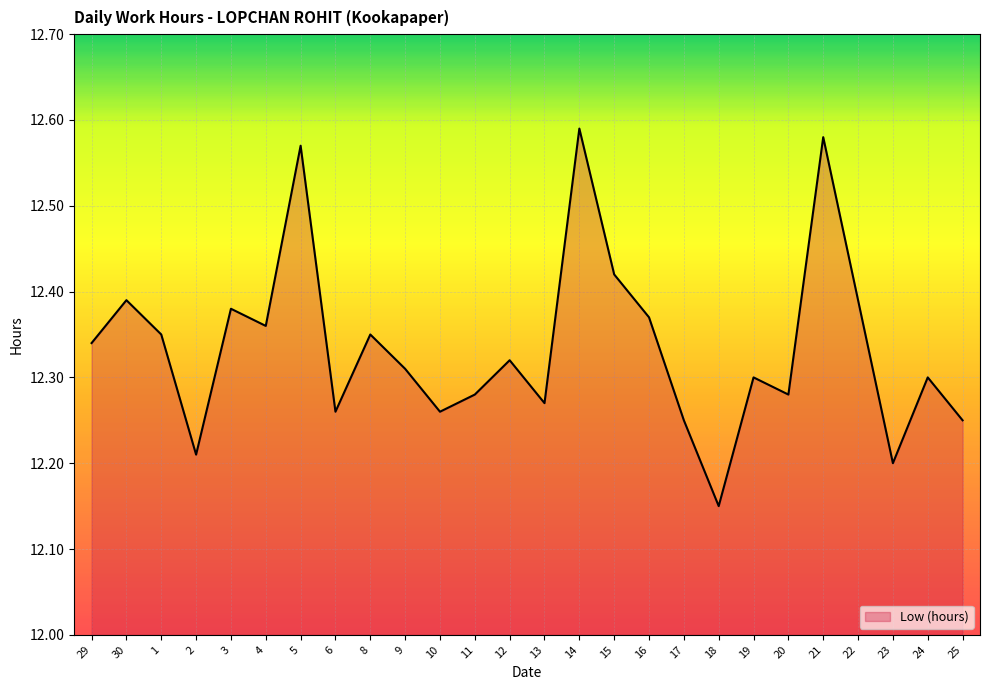

At which label is the value closest to 12?

18